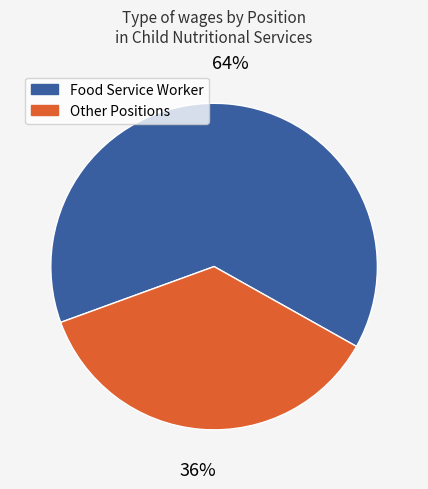

How many slices are in this pie chart?

2